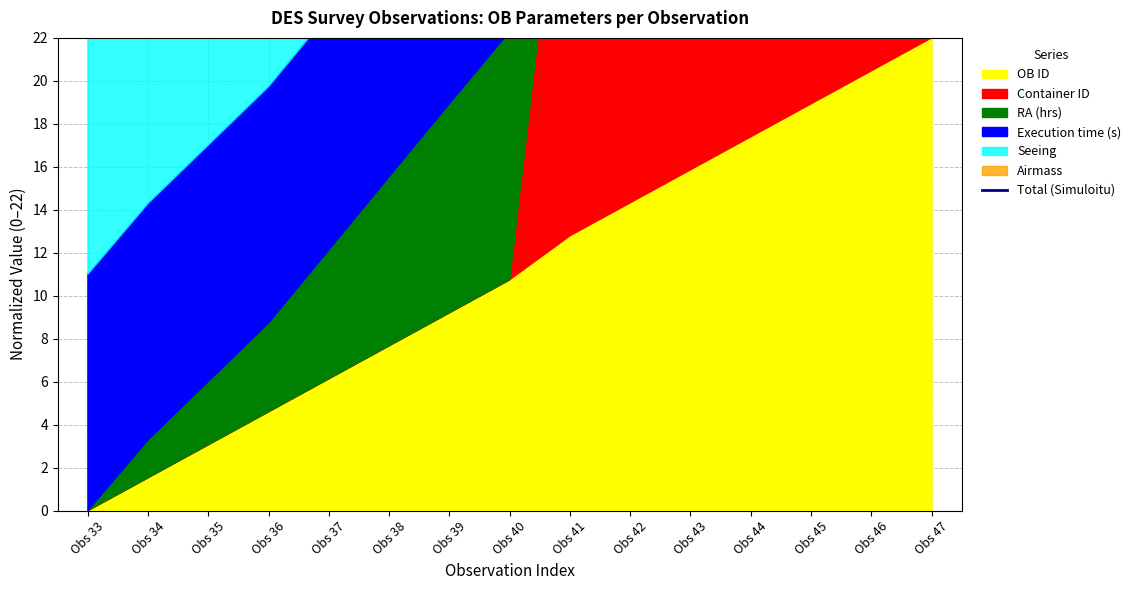

True or false: the data shows 75.7 at Obs 40.

False